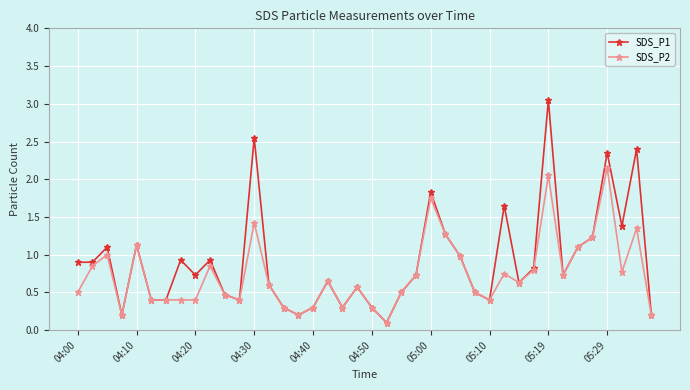

True or false: SDS_P2 has more than 1 interior local peaks.

True